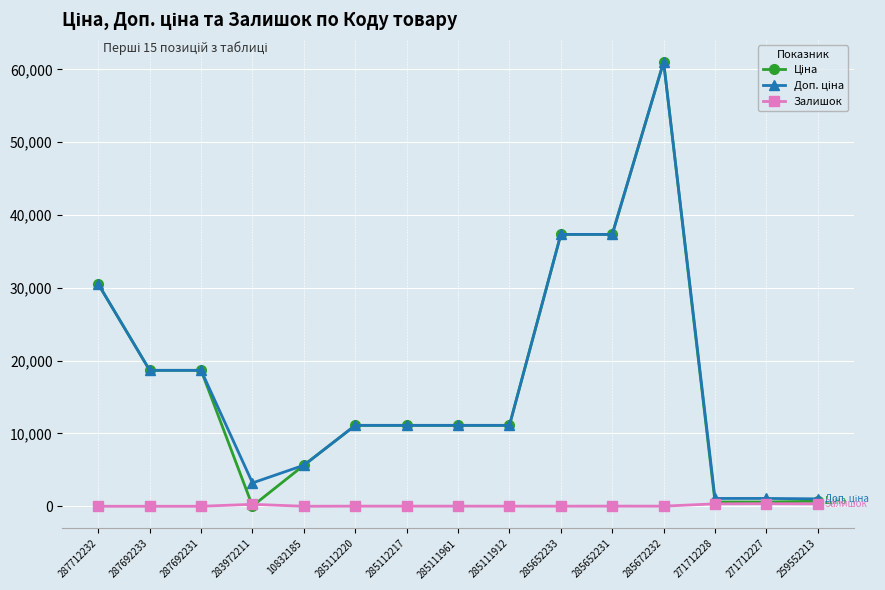

Is it true that Залишок equals 0.0 at 287692233?

True